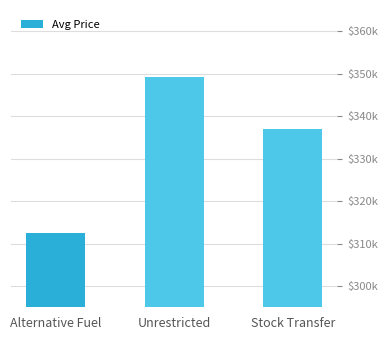

Does the chart contain any negative values?

No